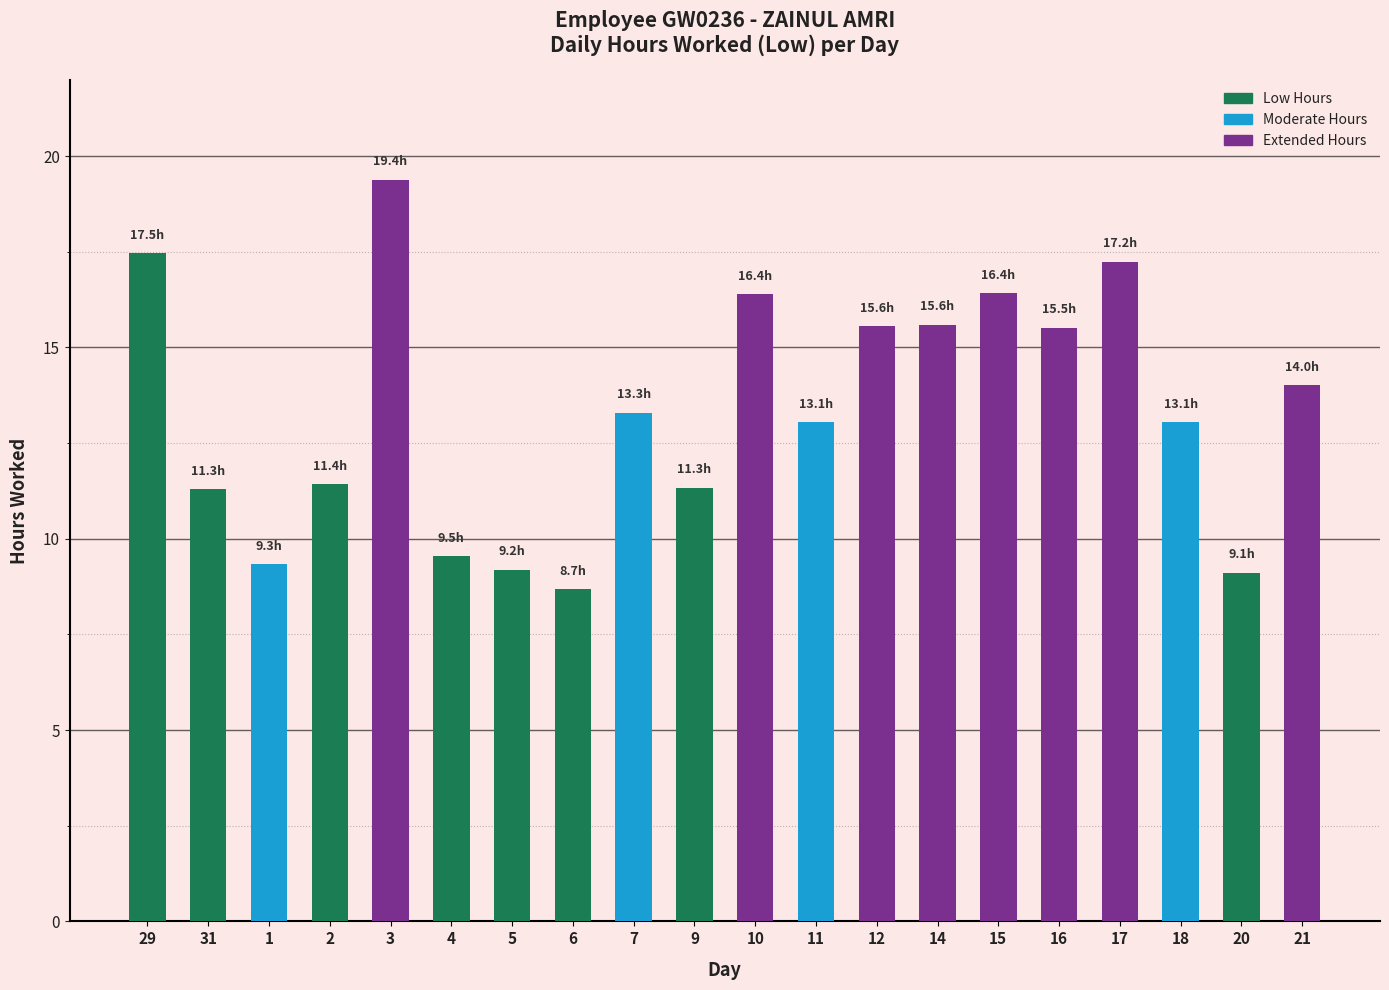

What is the sum of the values at 14 and 2?

27.0